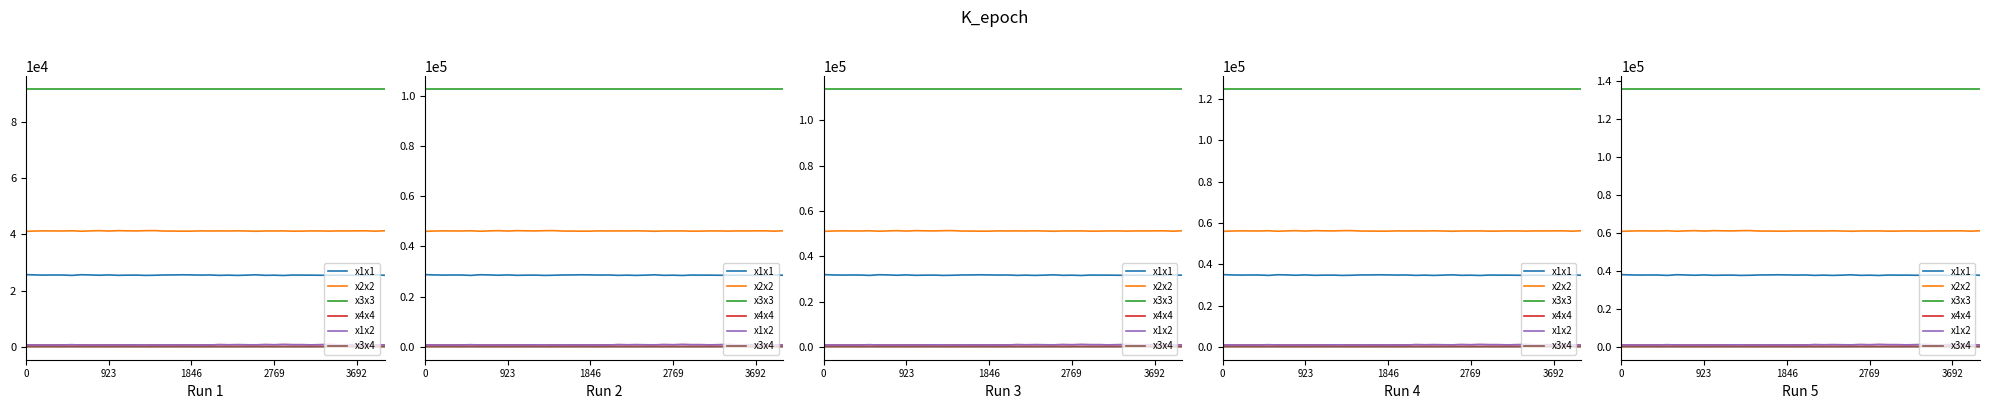

Count the number of categories in the chart.

40